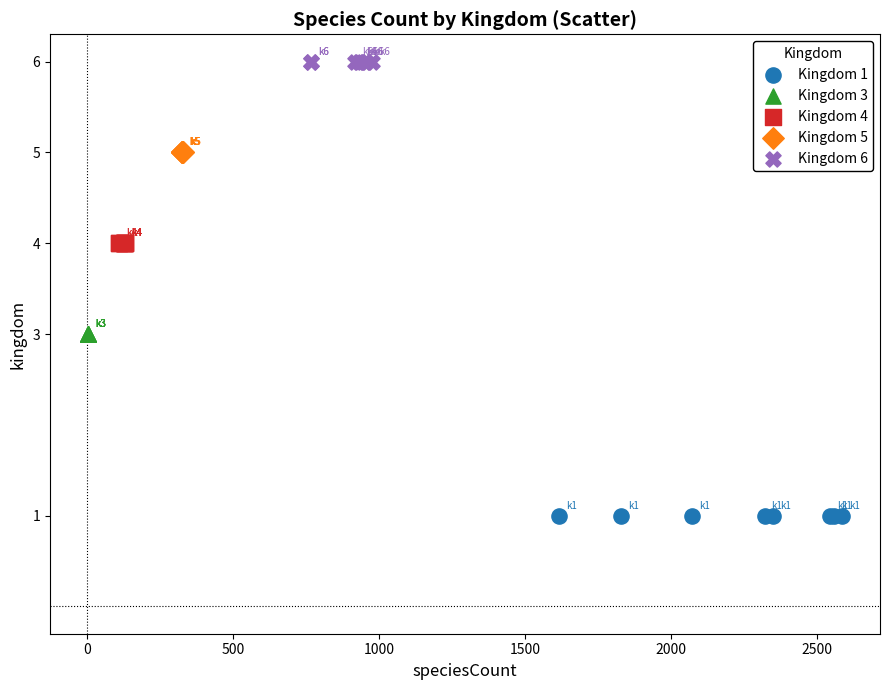

Which series reaches the minimum Y coordinate?

Kingdom 1